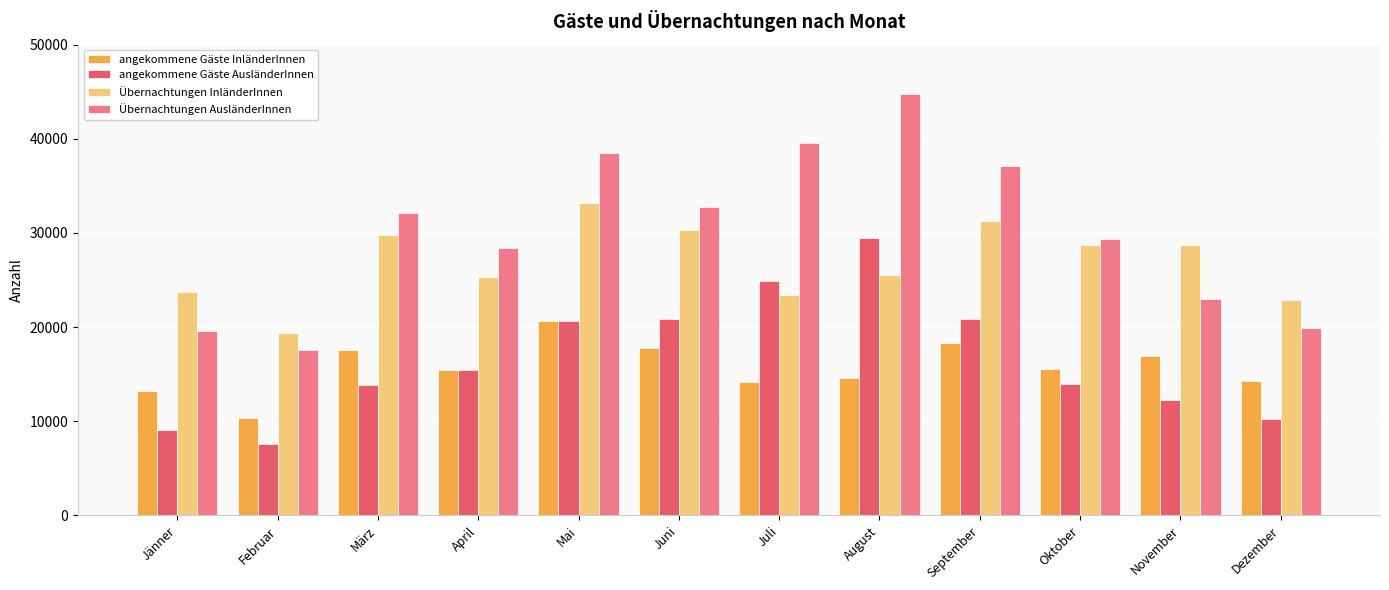

How many bars are there in each group?

4